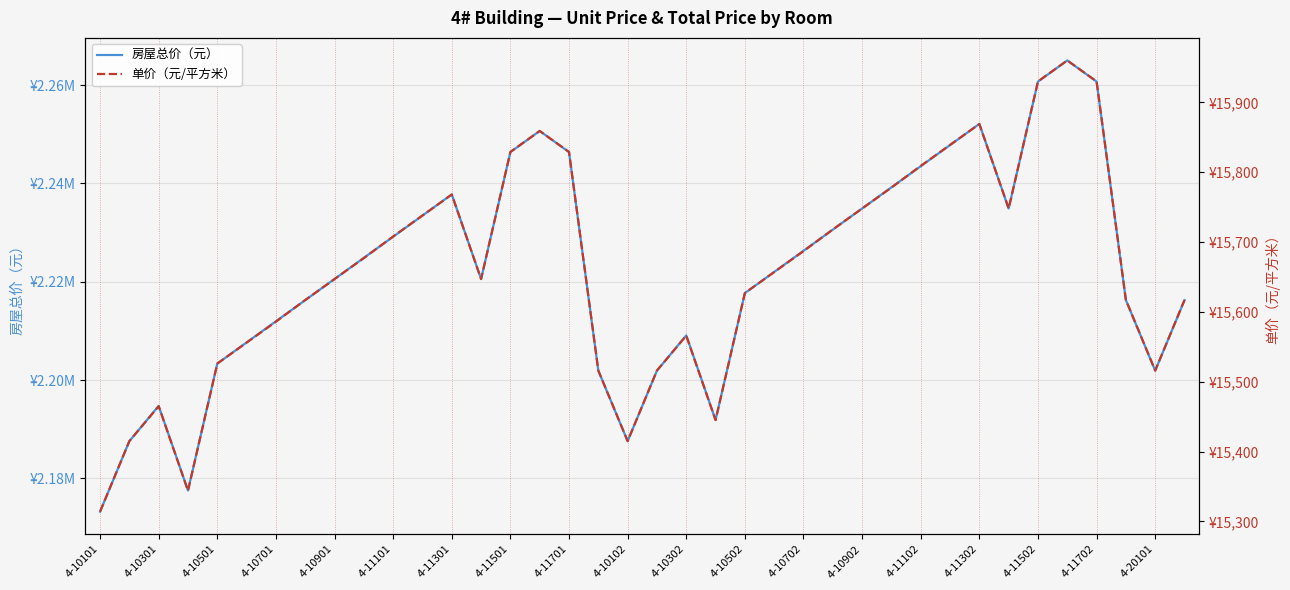

What is the difference between the maximum and minimum values in the 房屋总价（元） series?

91746